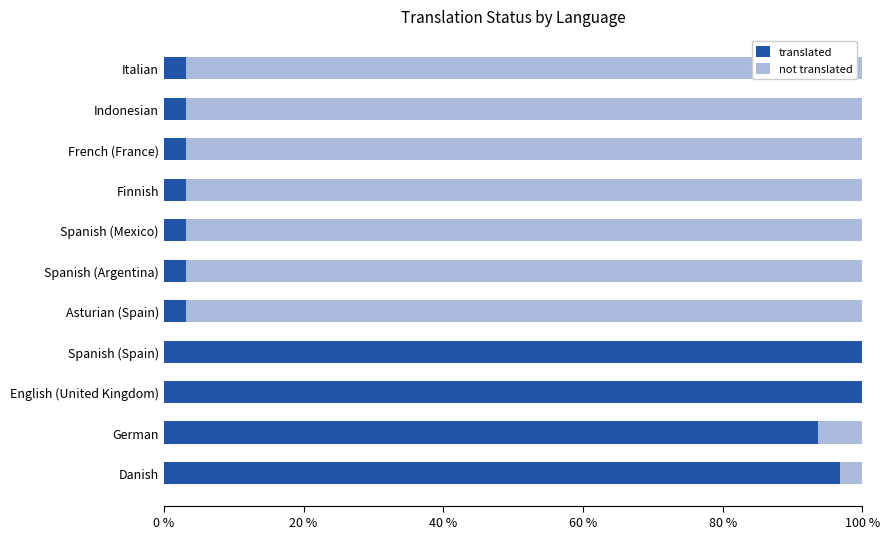

True or false: translated has a value of 67.8 at Spanish (Spain).

False